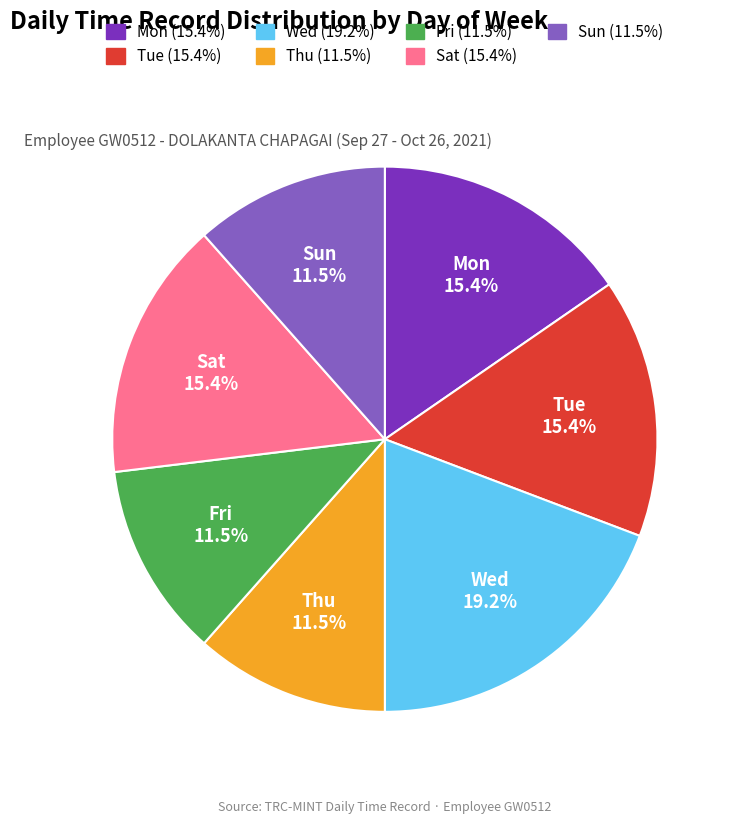

Does any single category account for the majority?

No